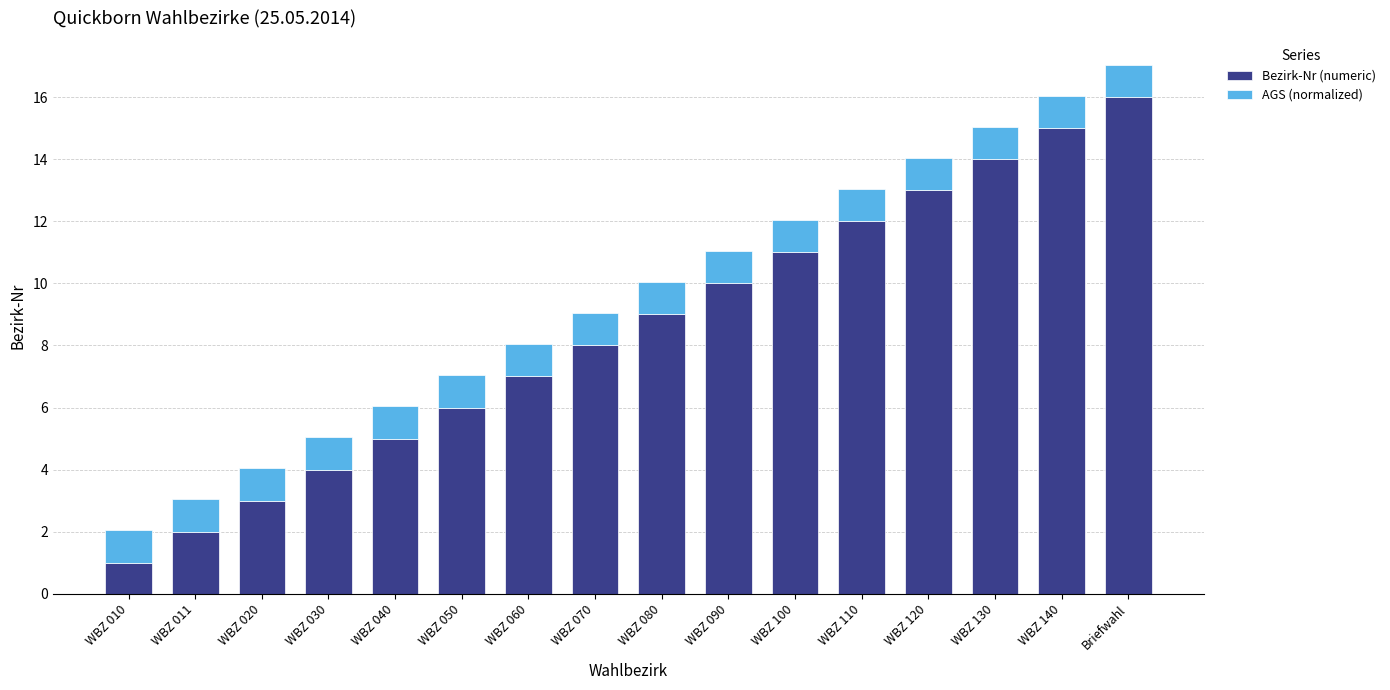

List the labels in order of Bezirk-Nr (numeric) value, smallest first.

WBZ 010, WBZ 011, WBZ 020, WBZ 030, WBZ 040, WBZ 050, WBZ 060, WBZ 070, WBZ 080, WBZ 090, WBZ 100, WBZ 110, WBZ 120, WBZ 130, WBZ 140, Briefwahl